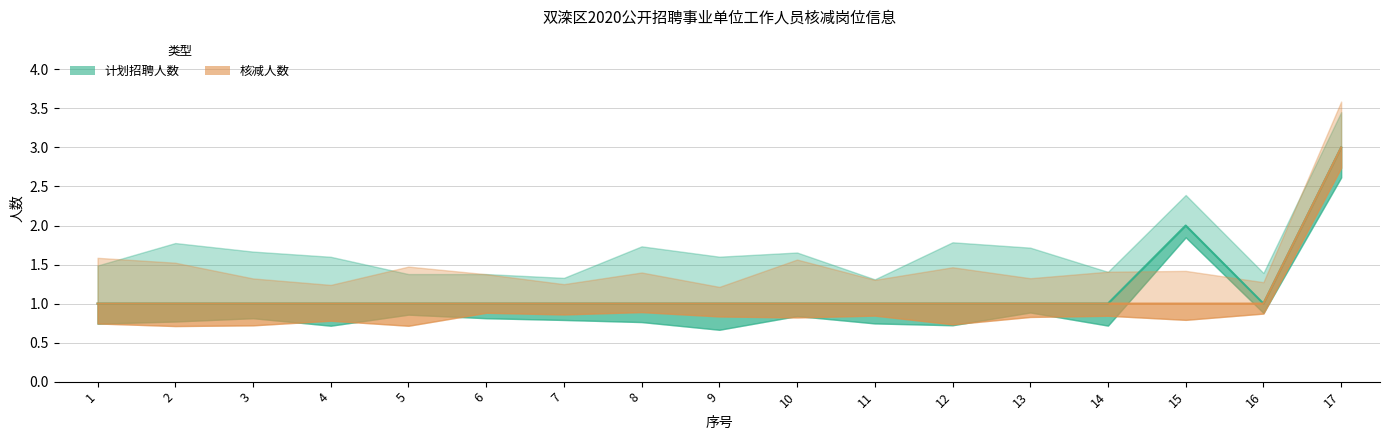

Which series has the largest range (max minus min)?

计划招聘人数